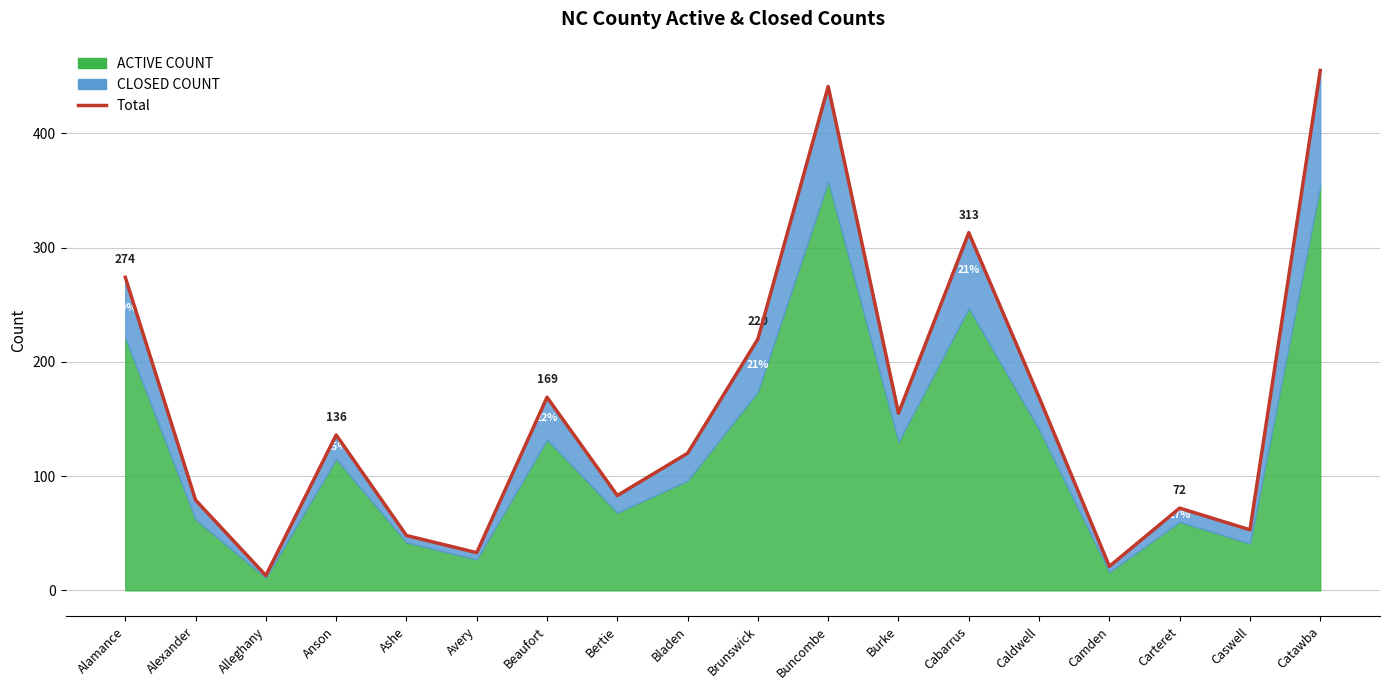

What is the label of the 5th point from the left?

Ashe